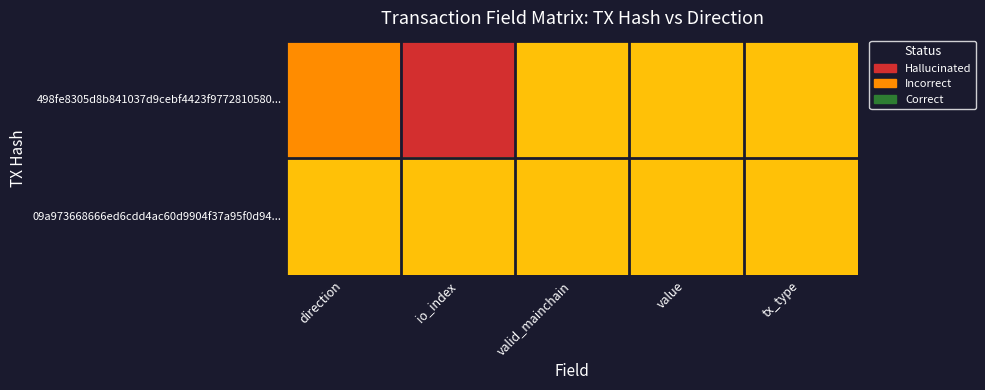

Which series has the largest range (max minus min)?

498fe8305d8b841037d9cebf4423f9772810580...